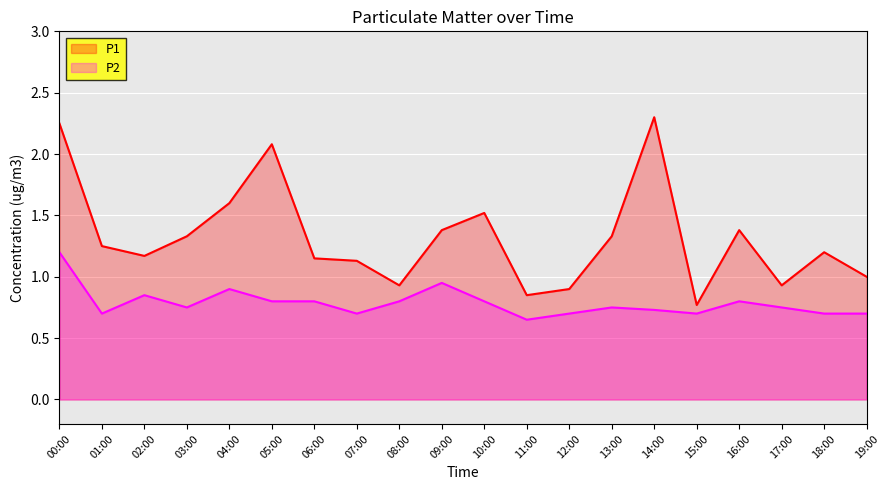

How many lines are shown in the chart?

2